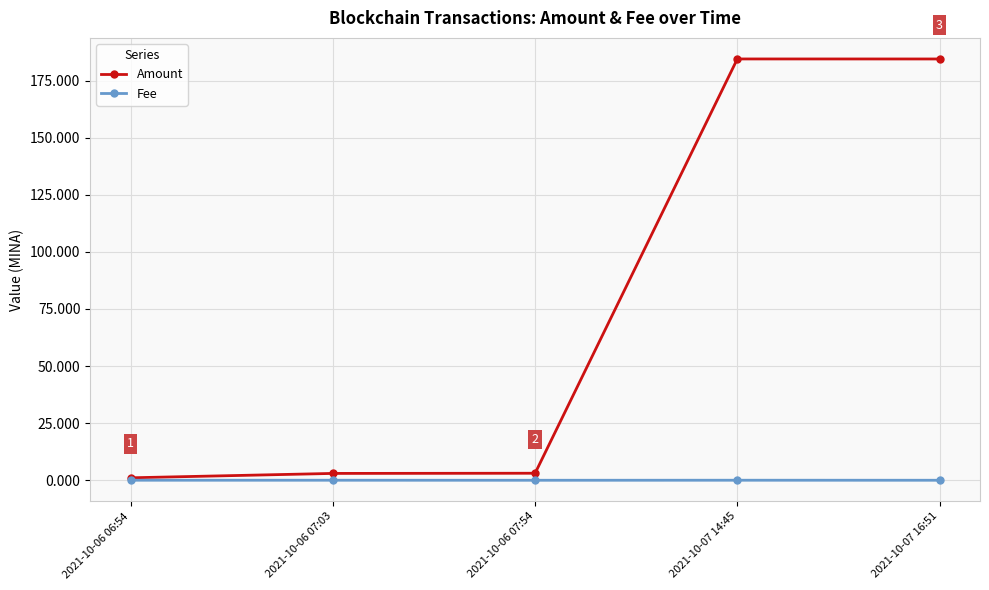

List the series in order of their overall mean, lowest first.

Fee, Amount